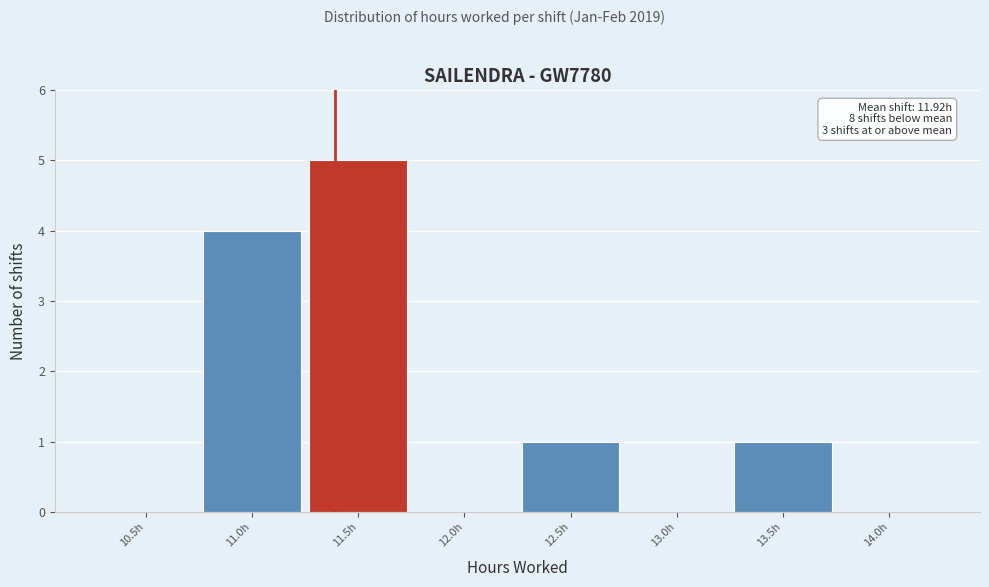

Reading right to left, list all the values displayed in this chart.

14.0h=0	13.5h=1	13.0h=0	12.5h=1	12.0h=0	11.5h=5	11.0h=4	10.5h=0